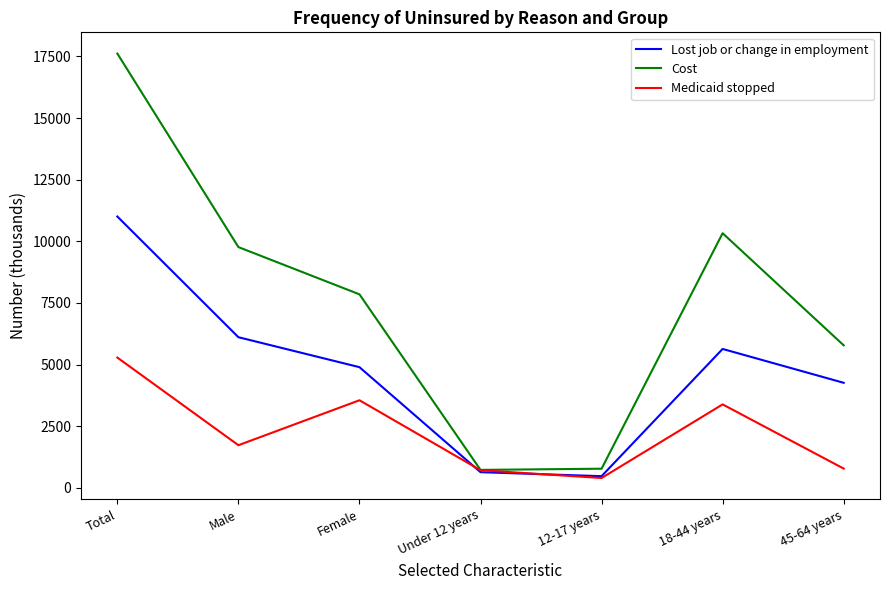

Where does the Medicaid stopped series first go above 1730?

Total